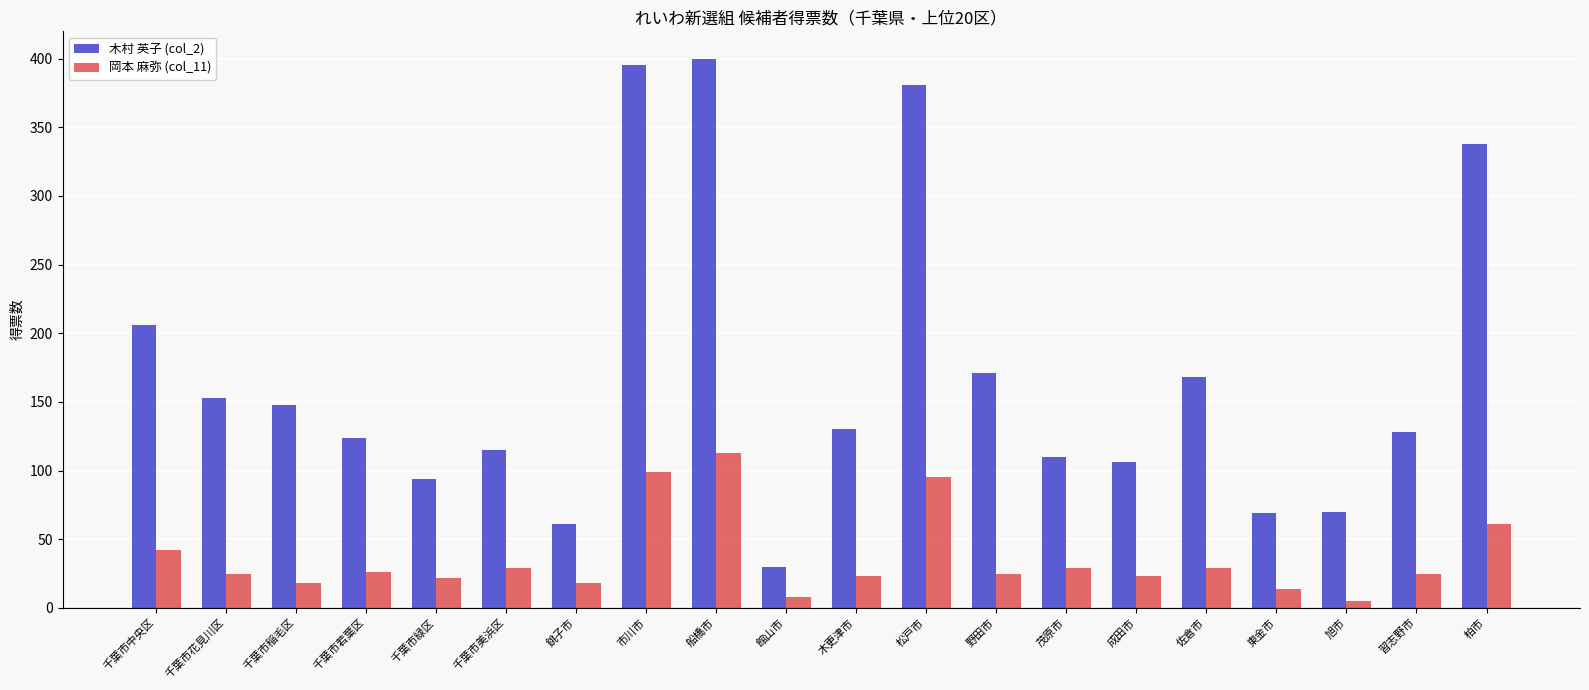

What is the spread (max minus min) of values at 木更津市?

107.0